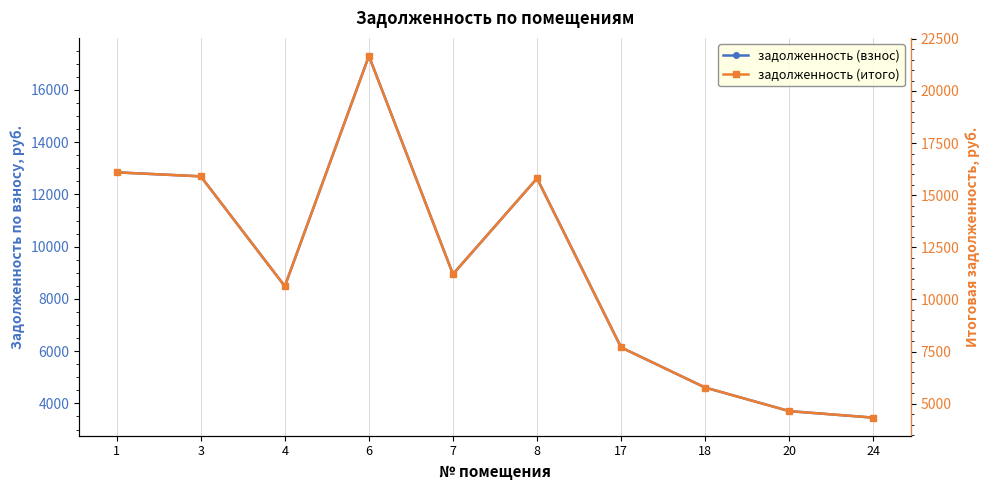

Between 4 and 18, which series saw the biggest shift?

задолженность (итого)